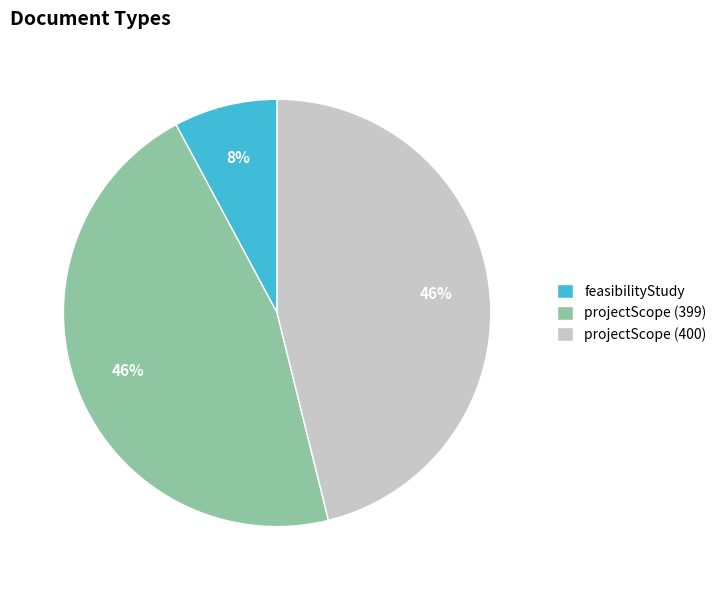

The projectScope (400) slice represents 46% of the pie. True or false?

True